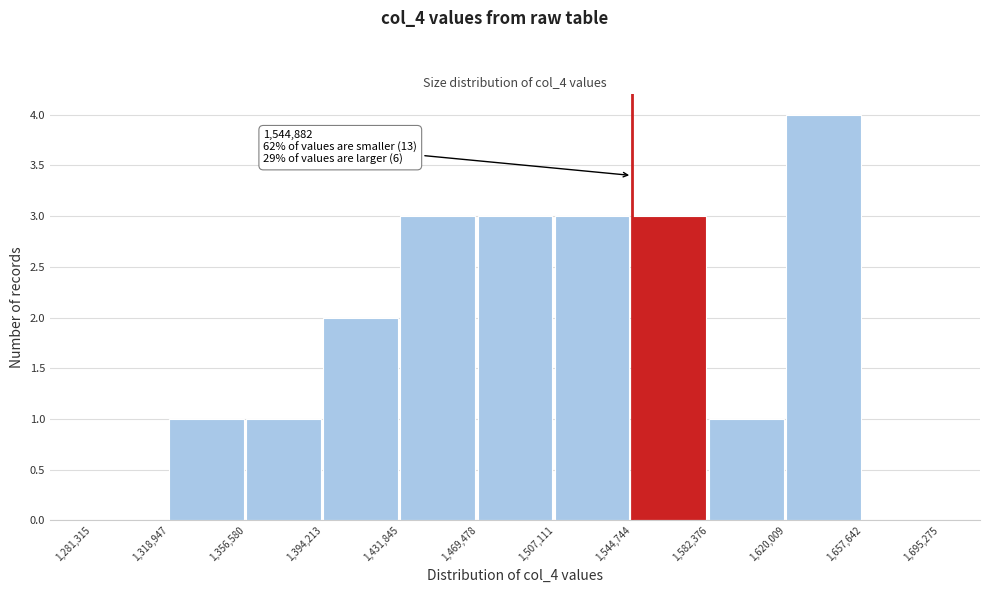

Which range on the x-axis has the tallest bar?

1,620,009 to 1,657,642